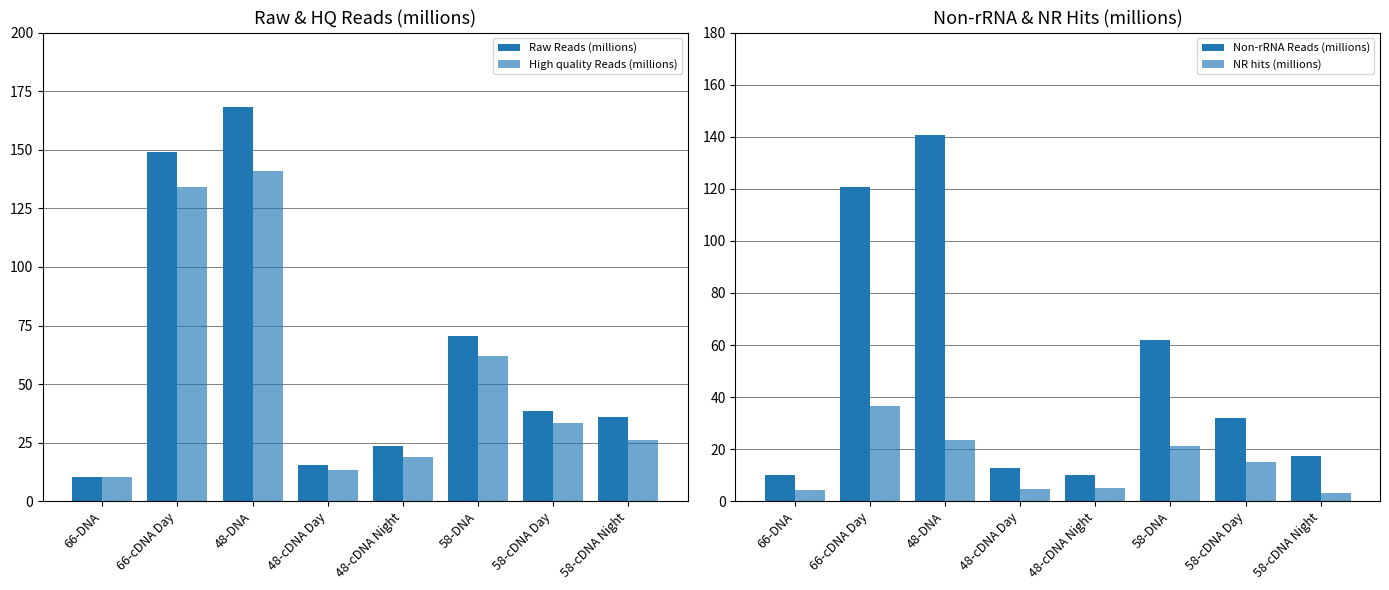

The Non-rRNA Reads (millions) series shows 188.1 at 48-DNA. True or false?

False